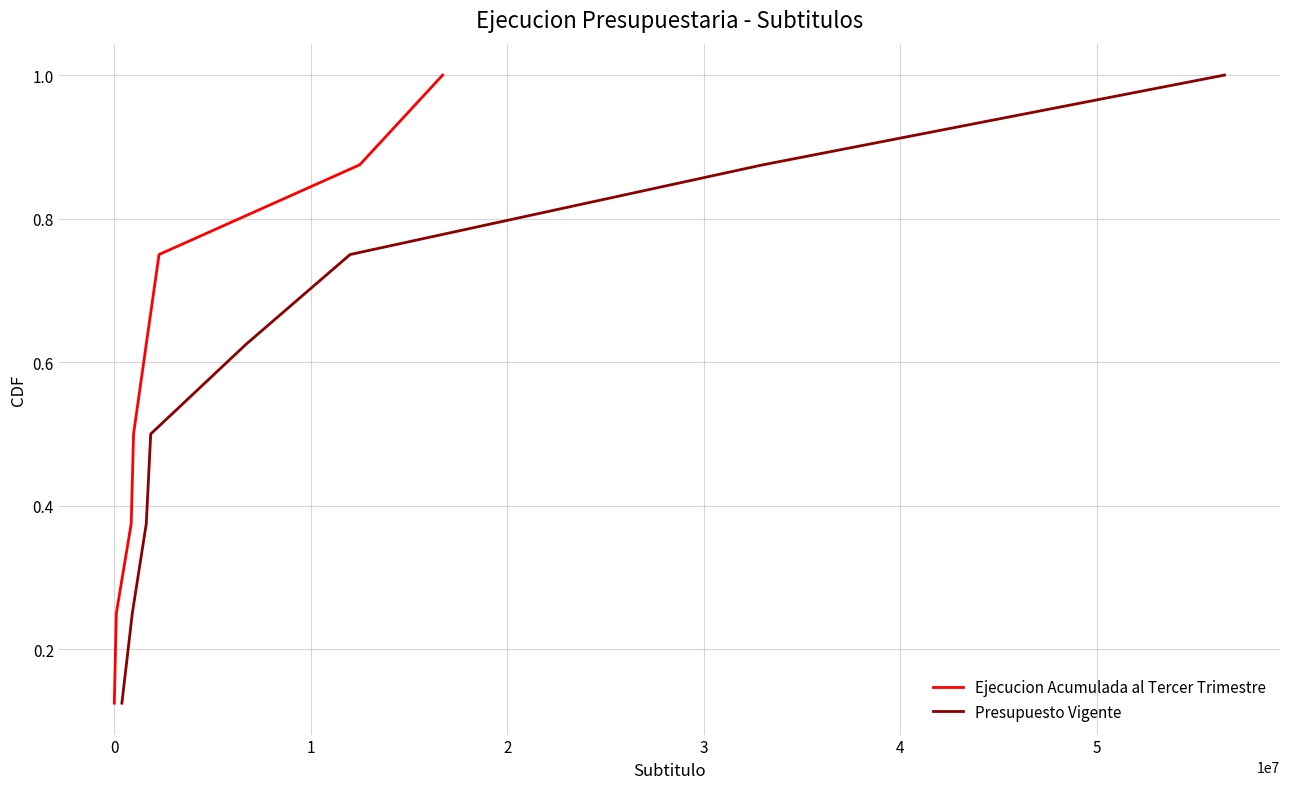

True or false: Presupuesto Vigente and Ejecucion Acumulada al Tercer Trimestre cross at least once.

False